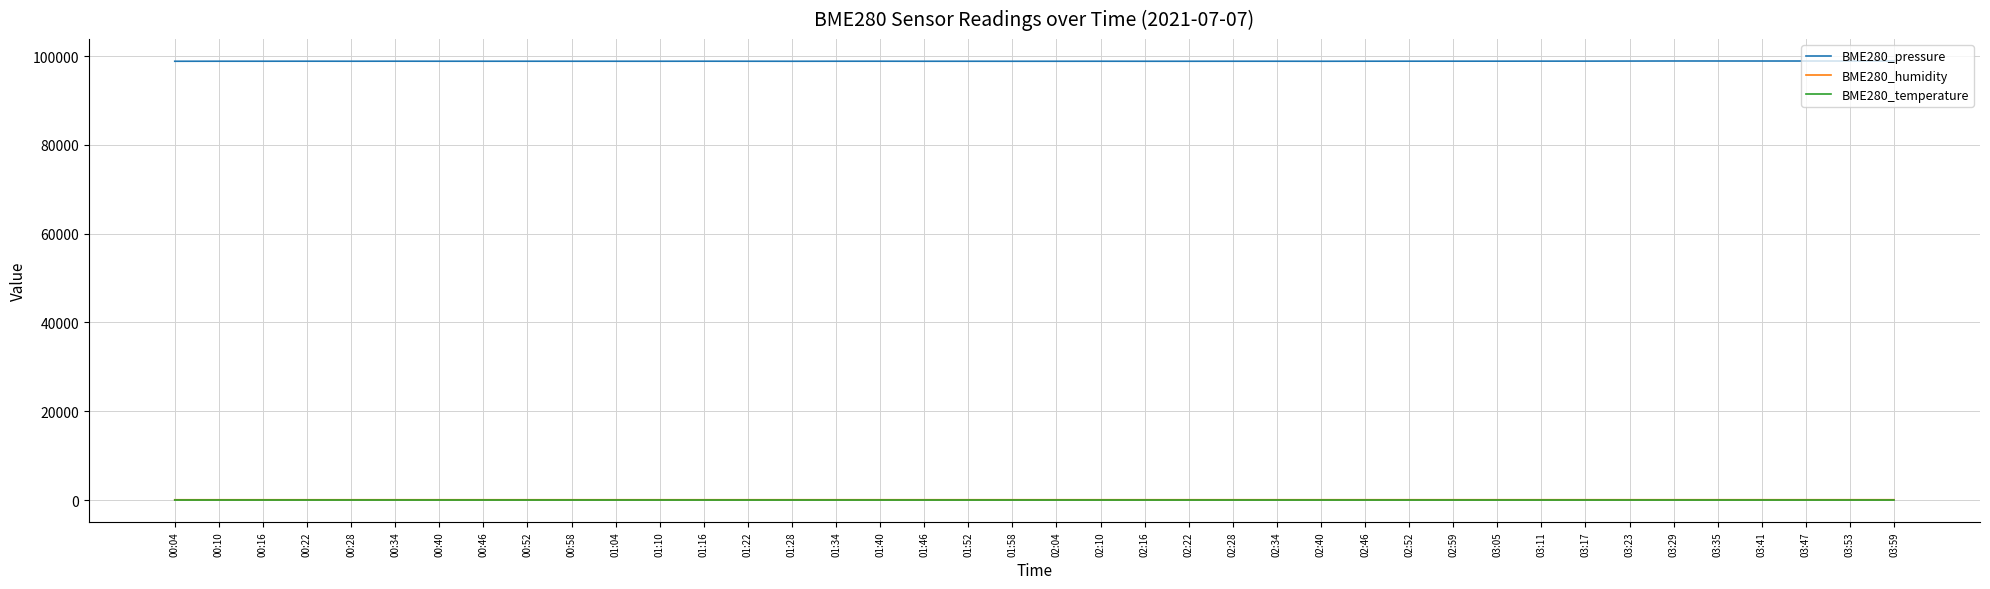

True or false: BME280_pressure and BME280_temperature intersect in this chart.

False